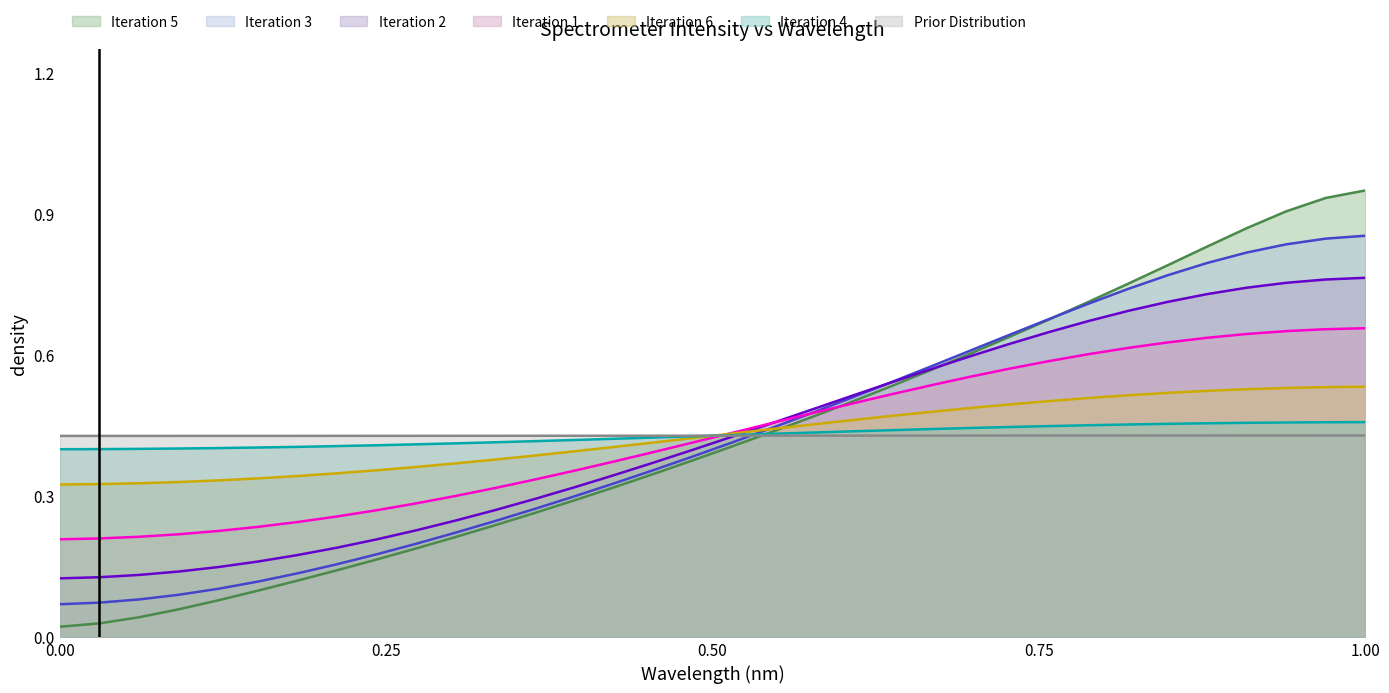

What are all the series names shown in the legend?

Iteration 5, Iteration 3, Iteration 2, Iteration 1, Iteration 6, Iteration 4, Prior Distribution